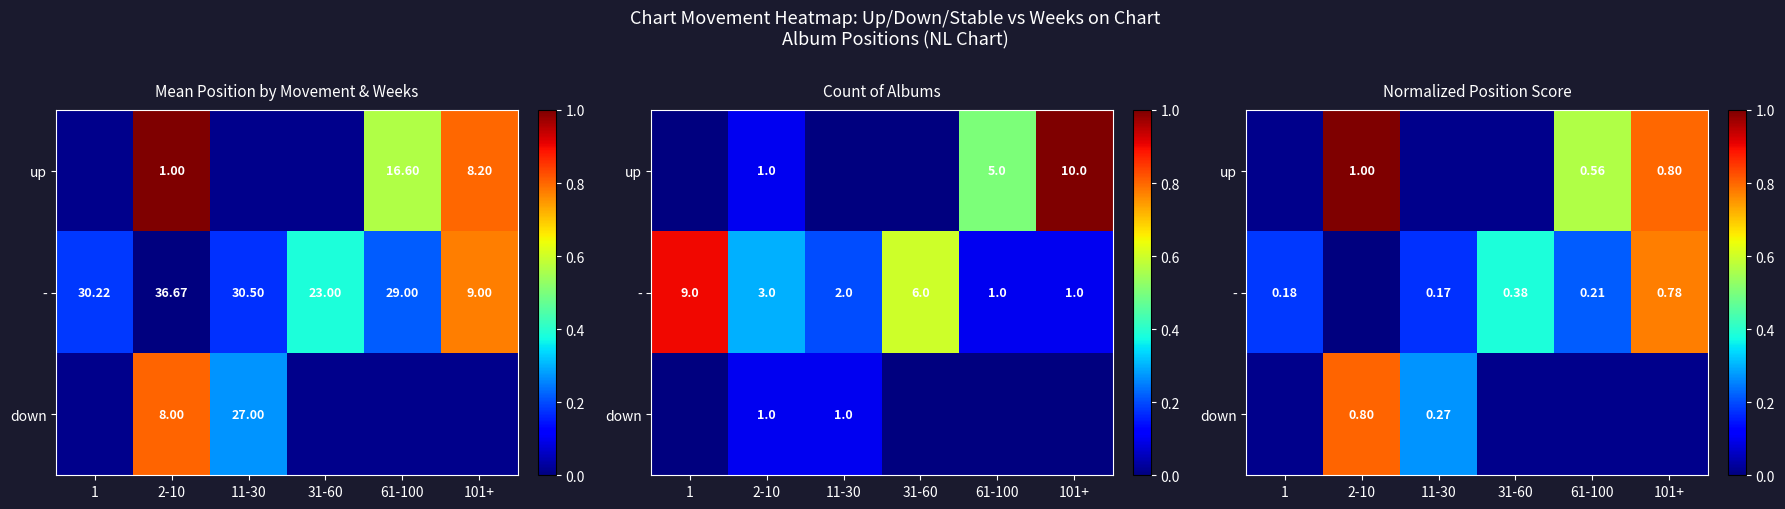

At which category is the sum across all series the highest?

2-10